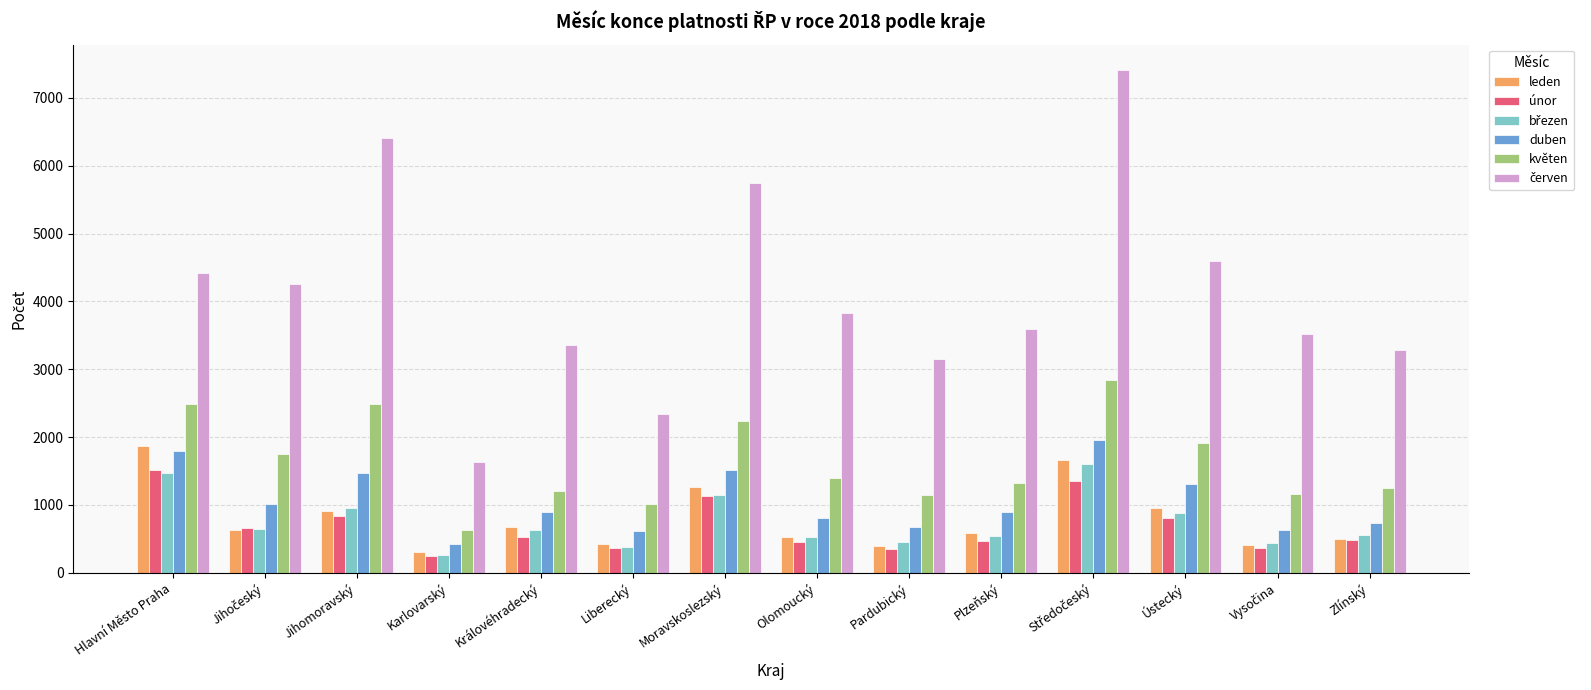

Is it true that leden equals 1268 at Moravskoslezský?

True